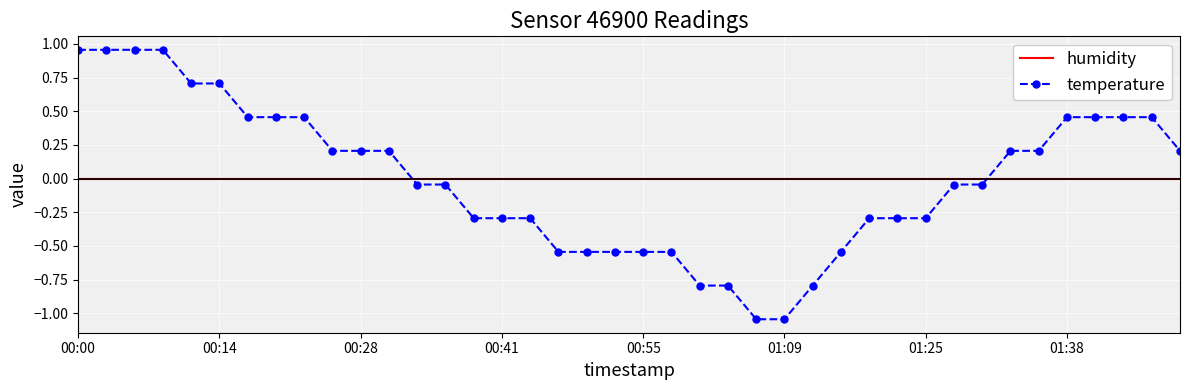

What are all the series names shown in the legend?

humidity, temperature